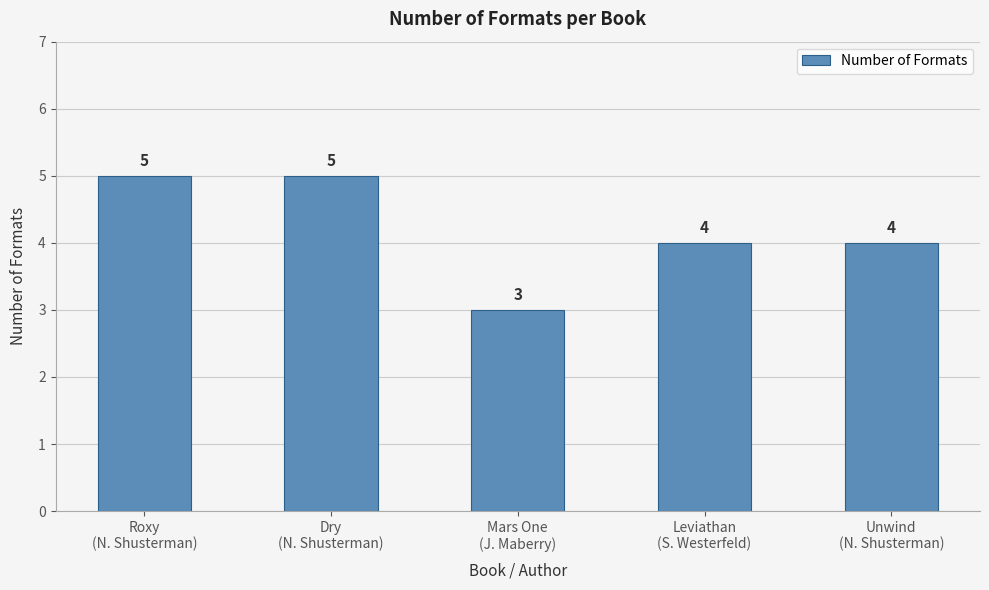

What position from the left is Roxy
(N. Shusterman)?

1